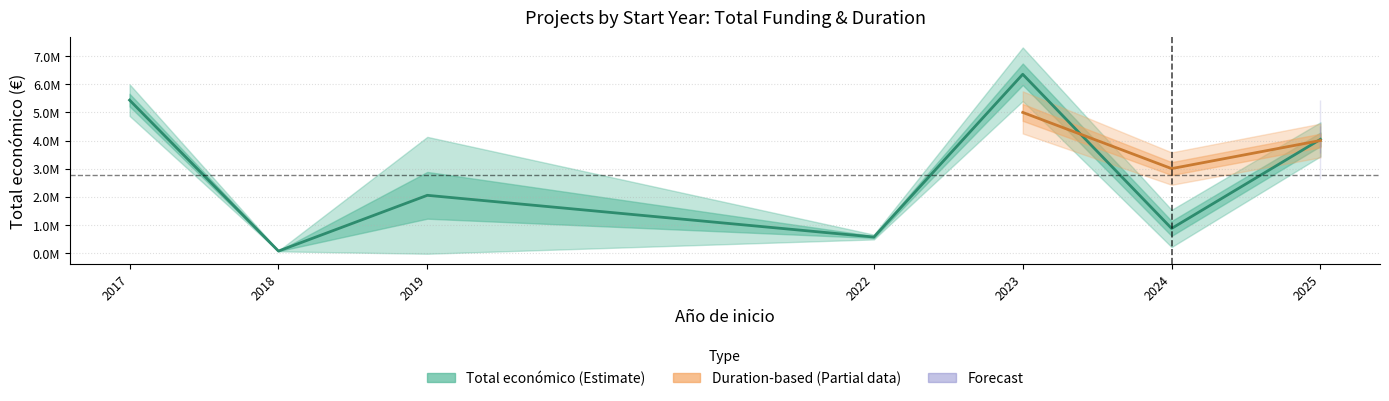

Where is Ano de finalizacion nearest to the value 2025?

2025